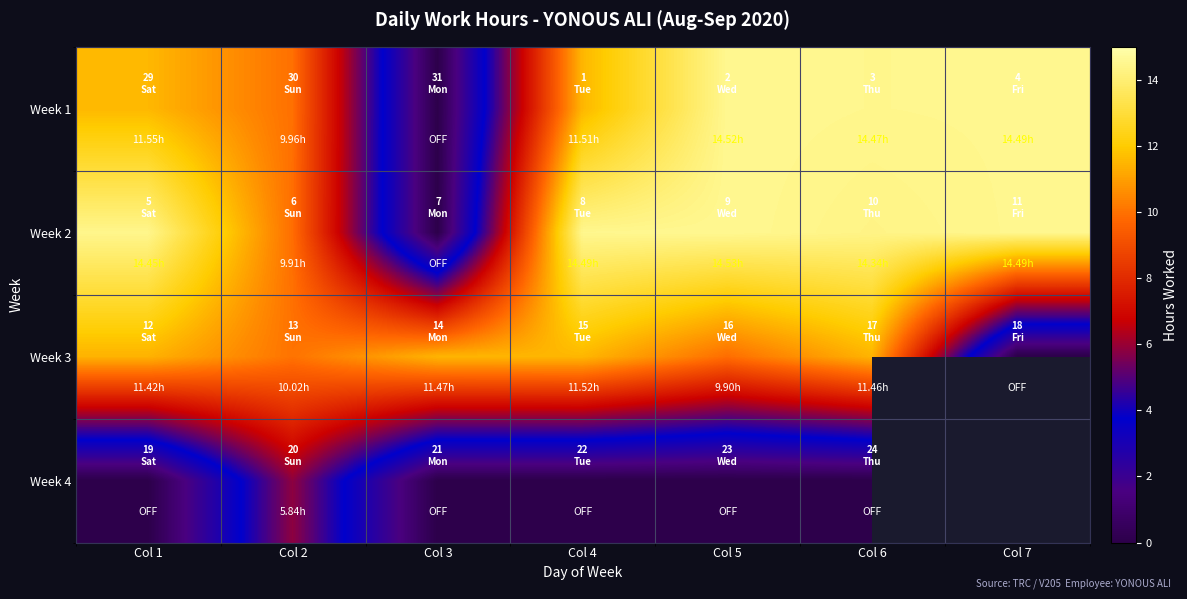

Which has a higher value, Col 2 or Col 3?

Col 2